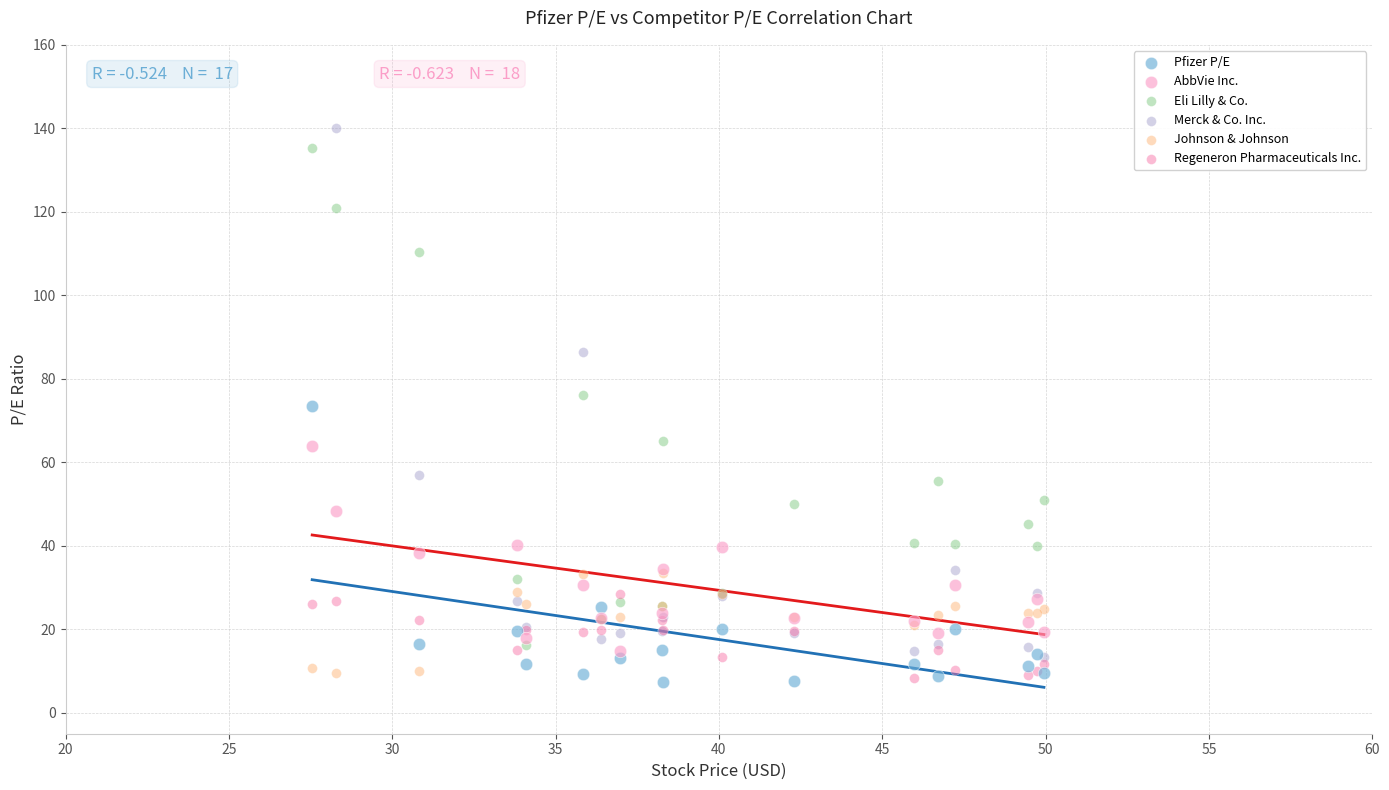

Which series has the widest spread of Y values?

Merck & Co. Inc.